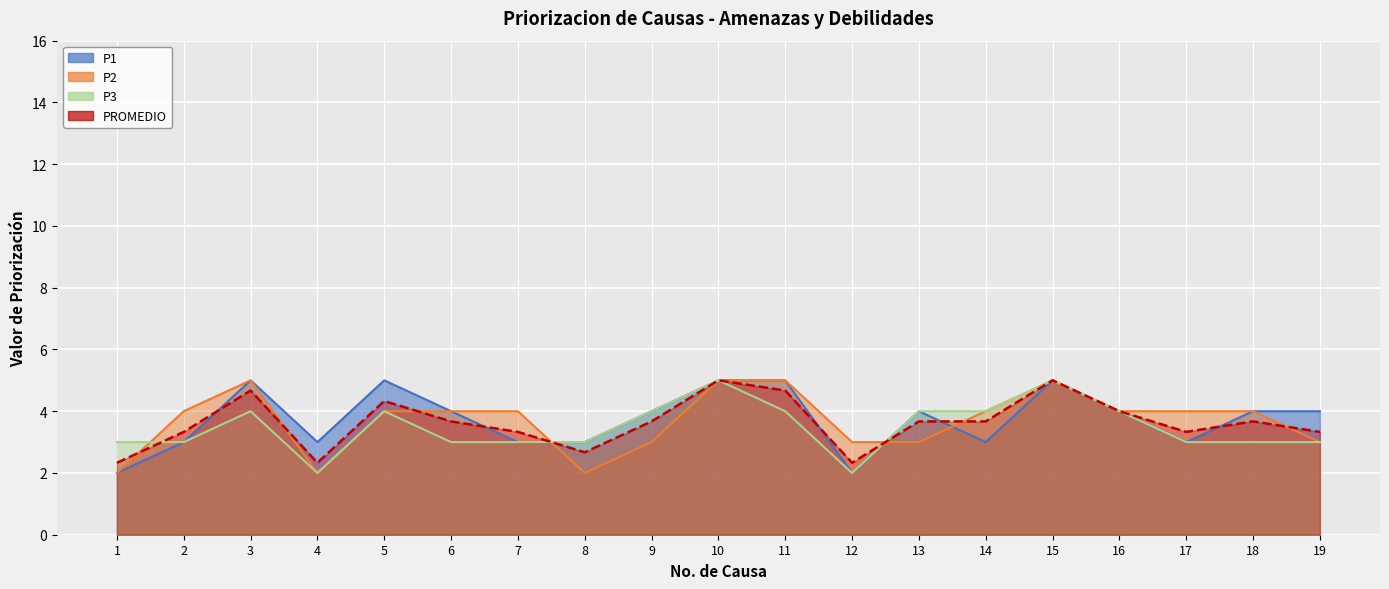

How many P1 values are between 3 and 5?

17